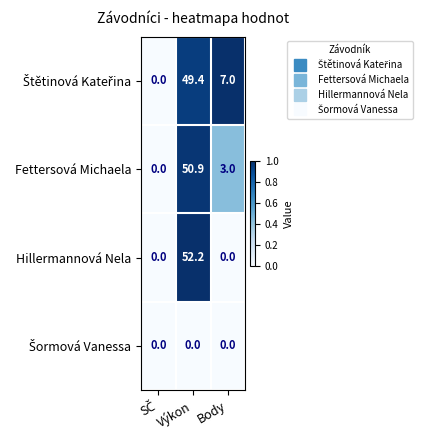

The value of Fettersová Michaela at Výkon is 20.9. True or false?

False